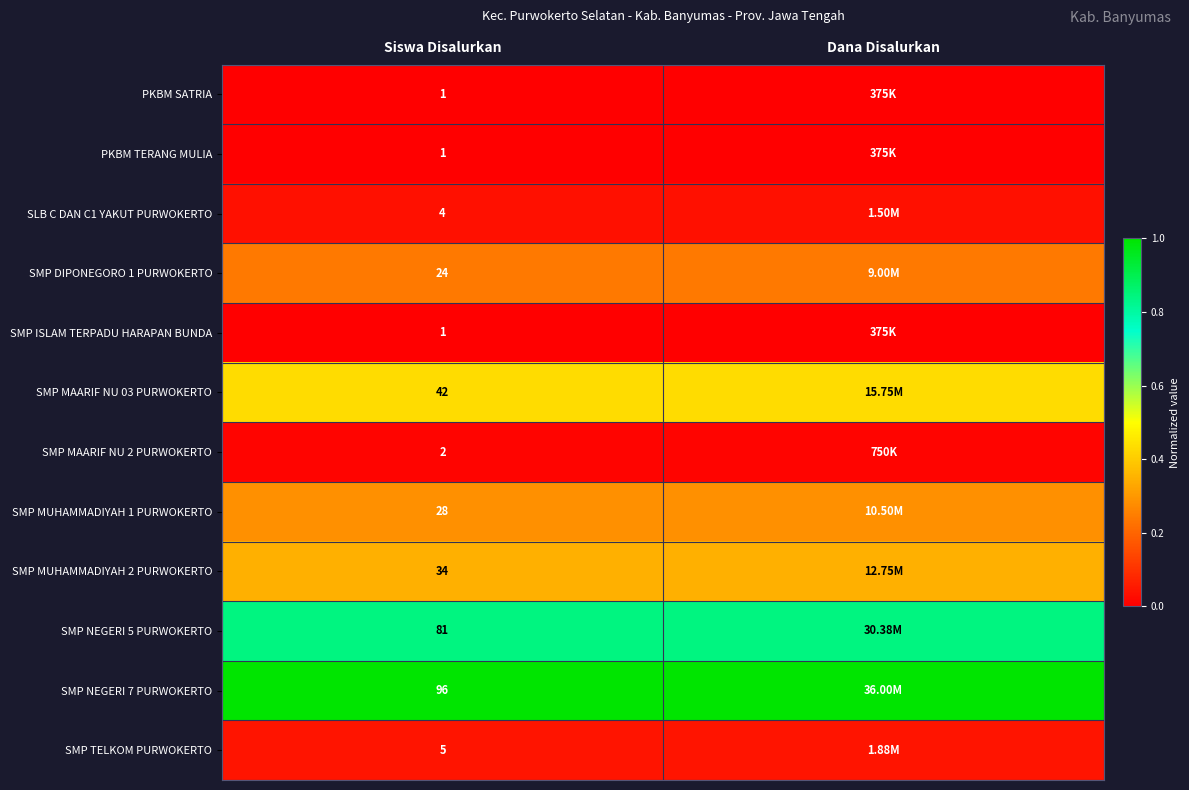

At which category does the chart reach its minimum across all series?

Siswa Disalurkan